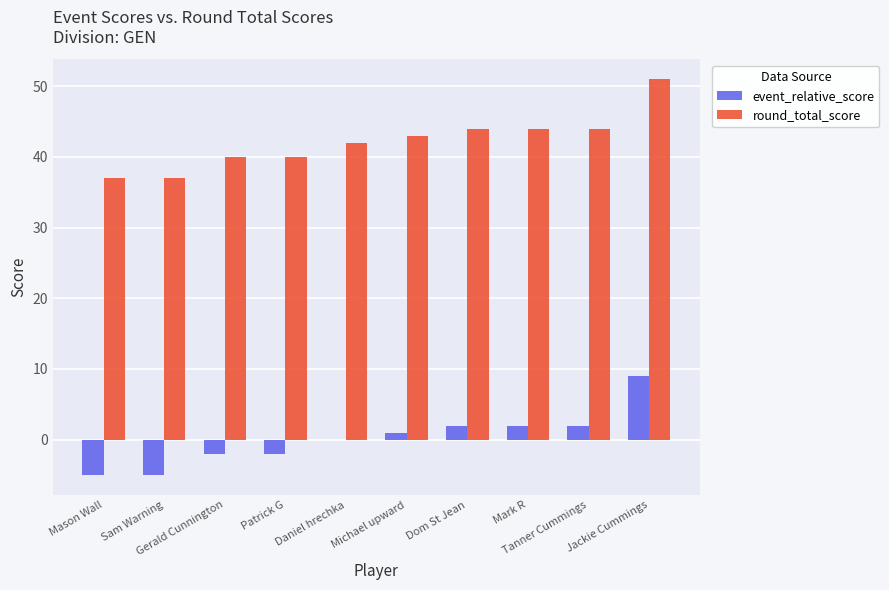

The event_relative_score series shows 1 at Michael upward. True or false?

True